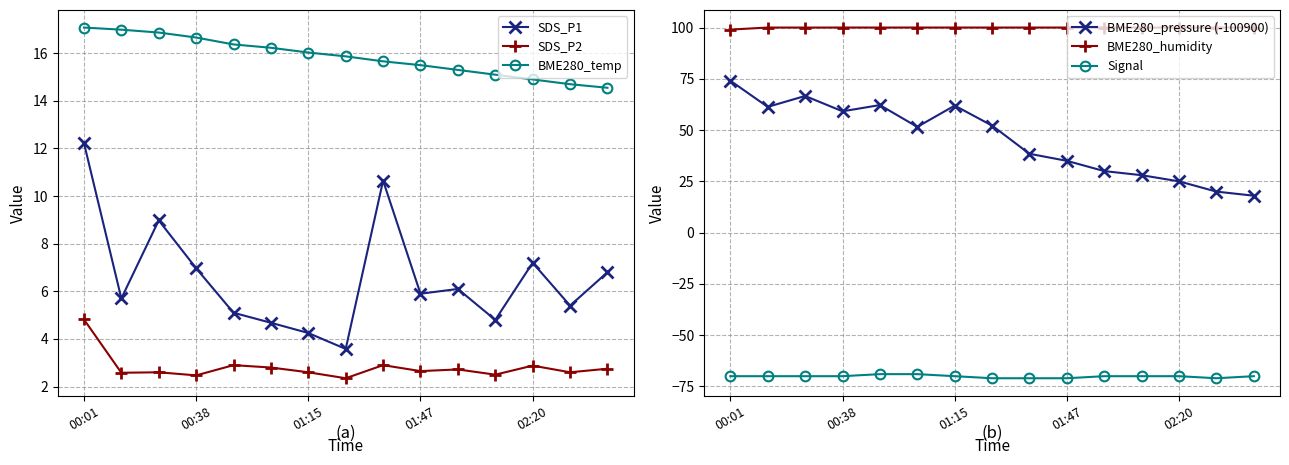

Reading left to right, extract all data points from this chart.

SDS_P1: 12.2	5.7	9.0	7.0	5.1	4.7	4.2	3.6	10.7	5.9	6.1	4.8	7.2	5.4	6.8
SDS_P2: 4.8	2.6	2.6	2.5	2.9	2.8	2.6	2.4	2.9	2.6	2.7	2.5	2.9	2.6	2.8
BME280_temp: 17.1	17.0	16.9	16.7	16.4	16.2	16.0	15.9	15.7	15.5	15.3	15.1	14.9	14.7	14.6
BME280_pressure (-100900): 74.1	61.3	66.6	59.2	62.2	51.6	61.9	52.2	38.4	35.0	30.0	28.0	25.0	20.0	18.0
BME280_humidity: 99.0	100.0	100.0	100.0	100.0	100.0	100.0	100.0	100.0	100.0	100.0	100.0	100.0	100.0	100.0
Signal: -70.0	-70.0	-70.0	-70.0	-69.0	-69.0	-70.0	-71.0	-71.0	-71.0	-70.0	-70.0	-70.0	-71.0	-70.0